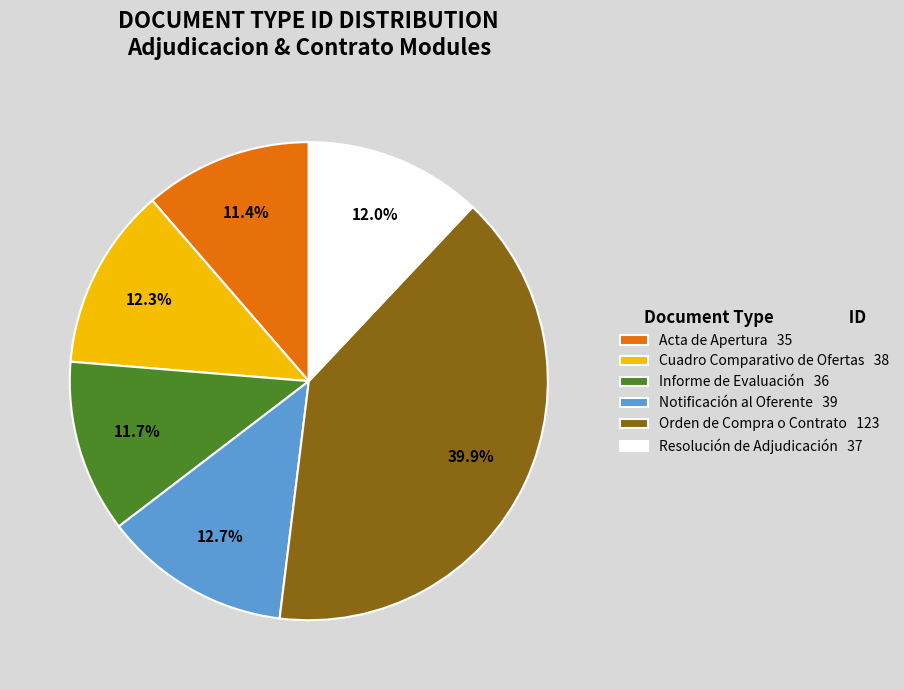

To the nearest percent, what percentage of the pie is Cuadro Comparativo de Ofertas?

12%